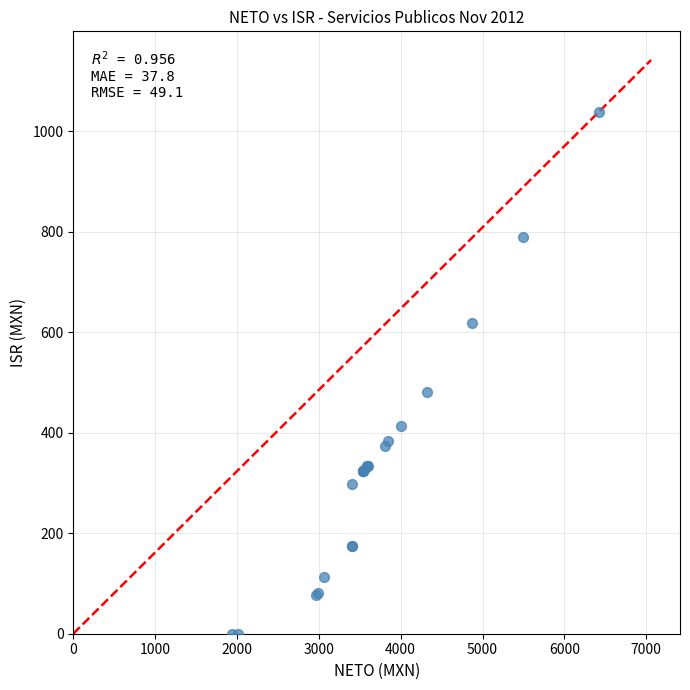

What Y value in the scatter plot is closest to 519?

482